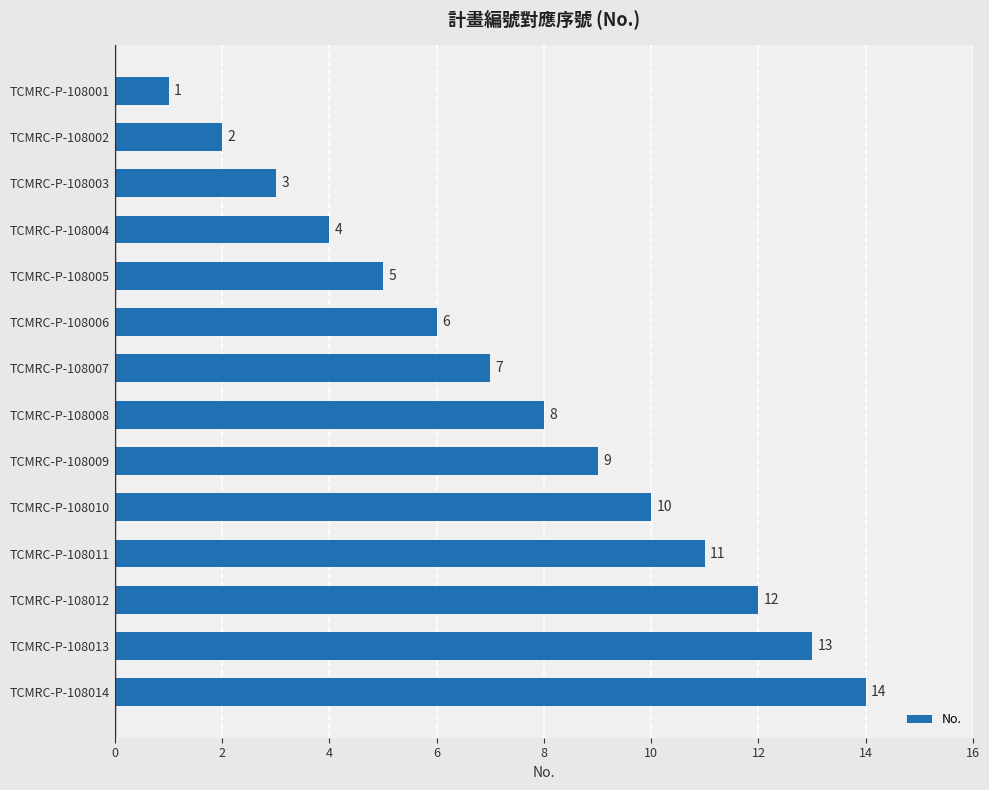

How many data points are less than 8?

7